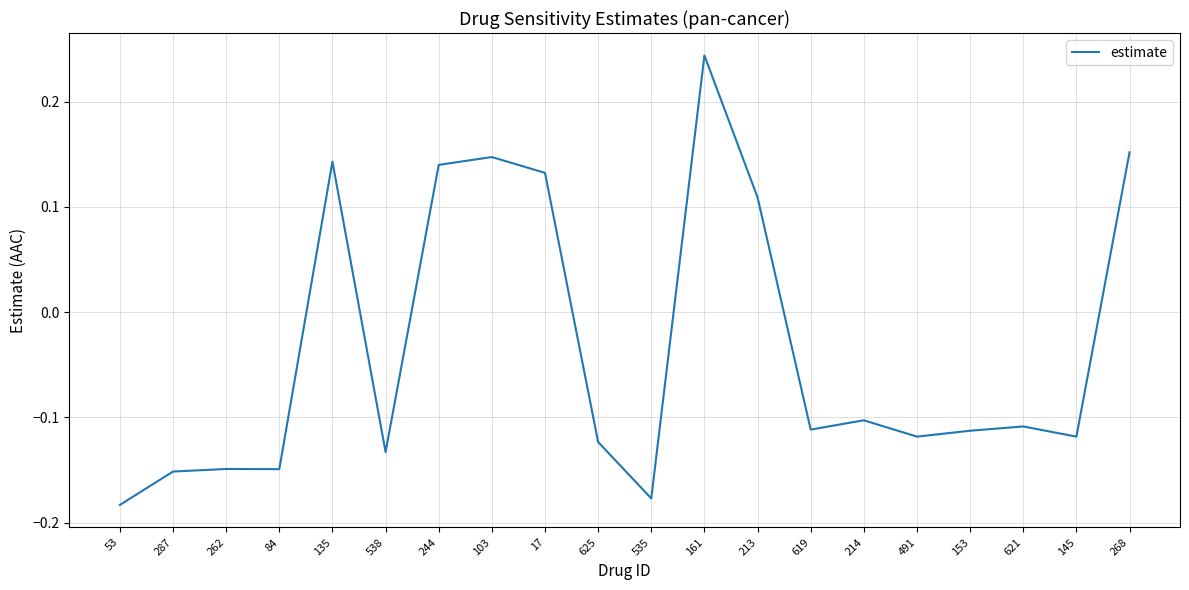

What position from the right is 625?

11